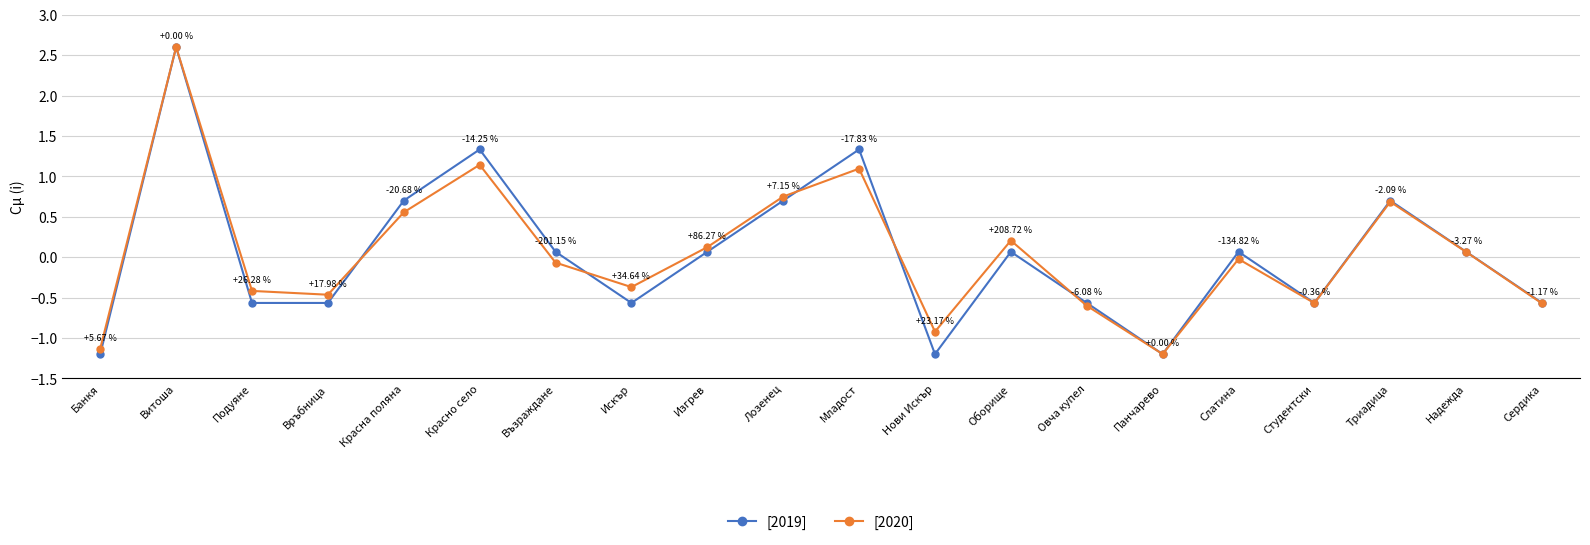

At which category does [2020] reach its first local valley?

Връбница